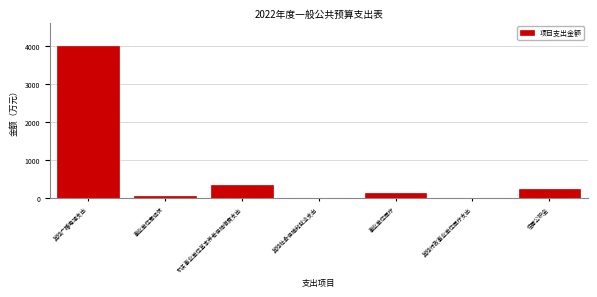

Is it true that the value at 机关事业单位基本养老保险缴费支出 is 144.1?

False